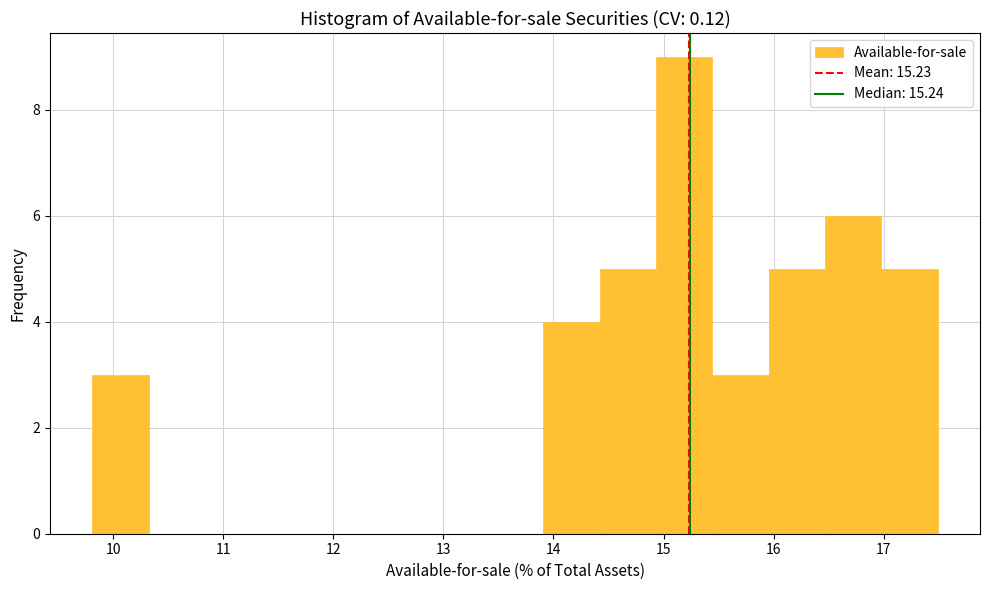

Reading left to right, list every bar in this chart as the range it spans on the x-axis followed by its height. Neither the bar edges nor the heights are printed on the chart, so give them approximately, as read against the axes.

9.8 to 10.3: 3
10.3 to 10.8: 0
10.8 to 11.3: 0
11.3 to 11.9: 0
11.9 to 12.4: 0
12.4 to 12.9: 0
12.9 to 13.4: 0
13.4 to 13.9: 0
13.9 to 14.4: 4
14.4 to 14.9: 5
14.9 to 15.4: 9
15.4 to 16.0: 3
16.0 to 16.5: 5
16.5 to 17.0: 6
17.0 to 17.5: 5